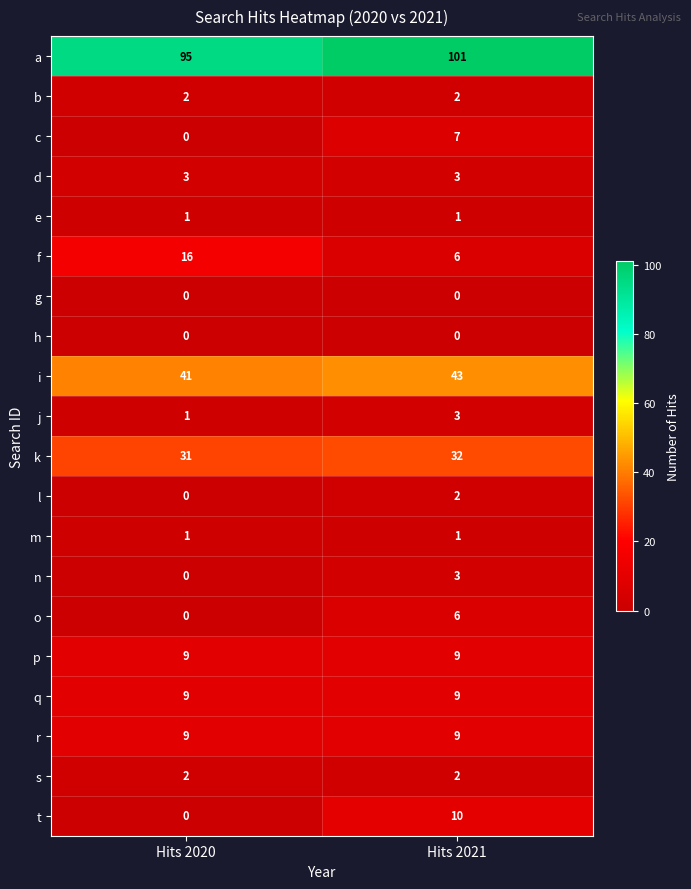

Count the number of categories in the chart.

2